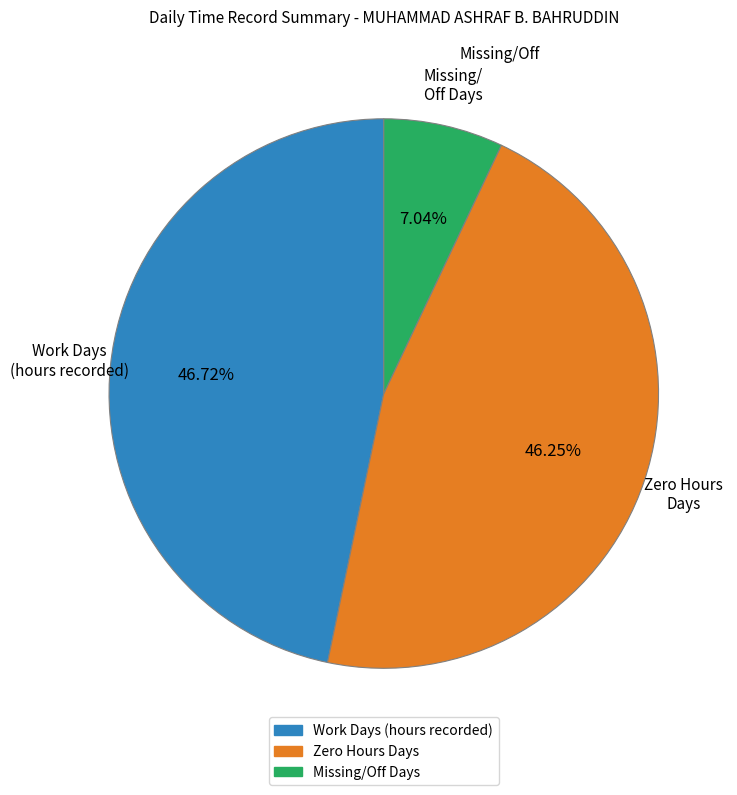

Is there any slice that represents more than half of the pie?

No